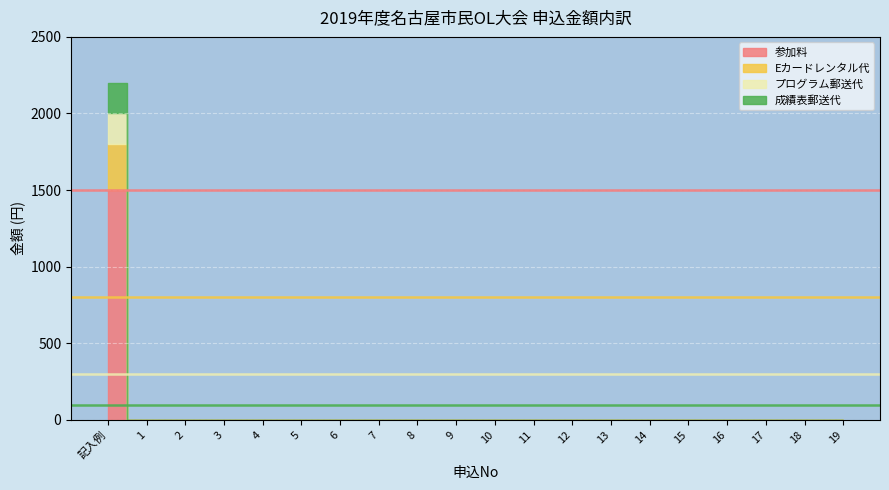

Rank the categories by value from highest to lowest.

記入例, 1, 2, 3, 4, 5, 6, 7, 8, 9, 10, 11, 12, 13, 14, 15, 16, 17, 18, 19